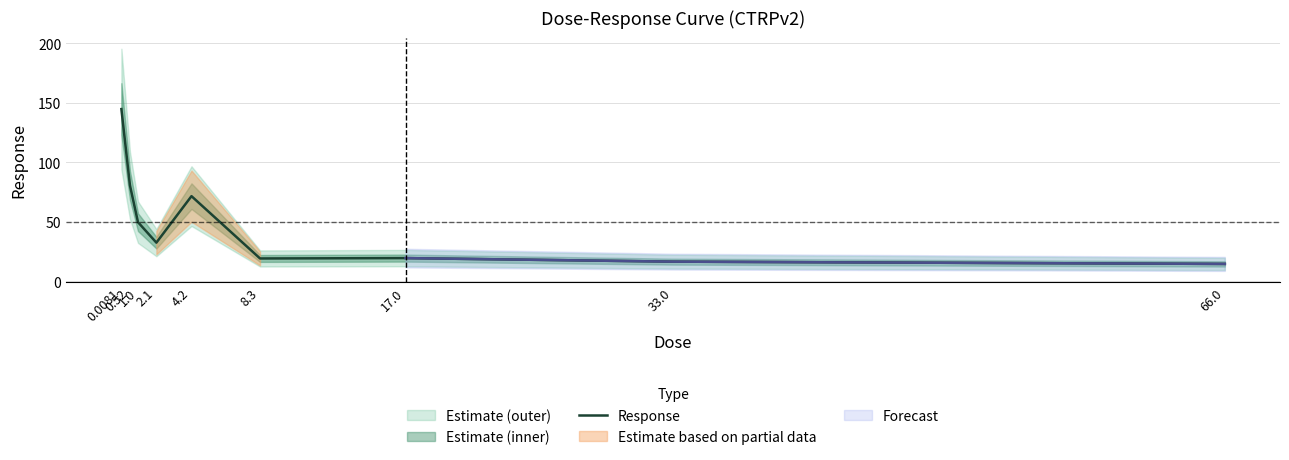

What is the difference between the maximum and second lowest values?

128.2